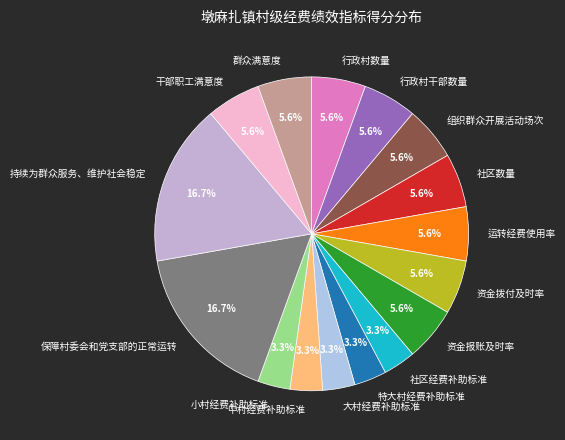

How many slices are in this pie chart?

16